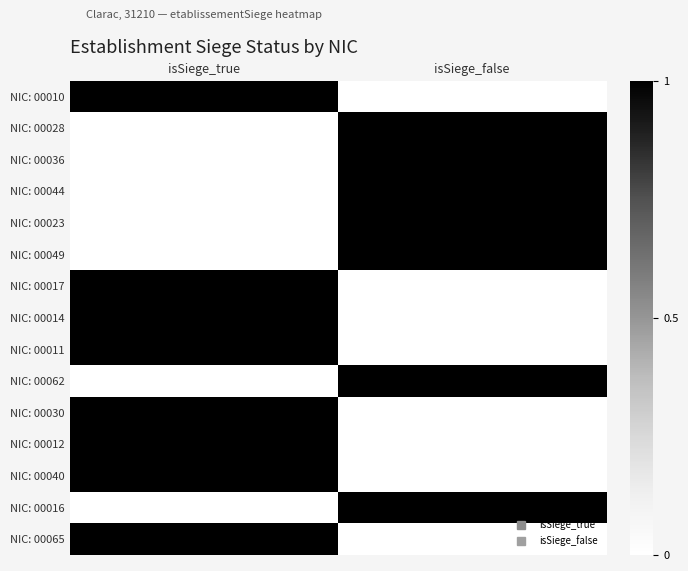

Which category has the lowest value across all series?

isSiege_false